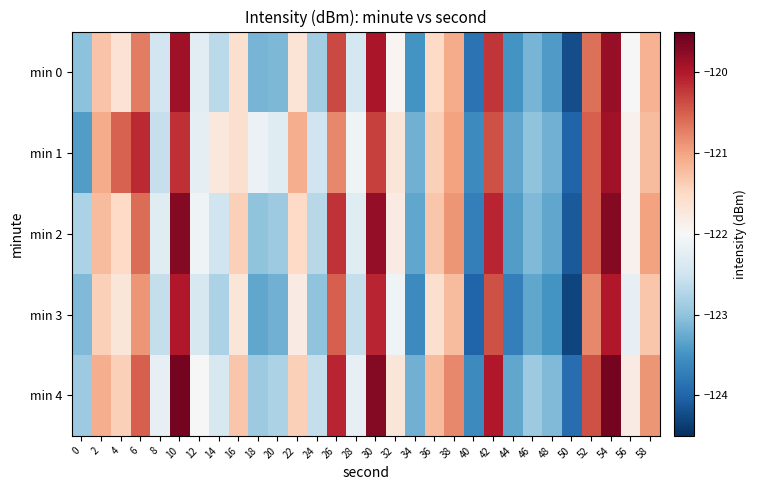

Between 12 and 56, which is larger?

56